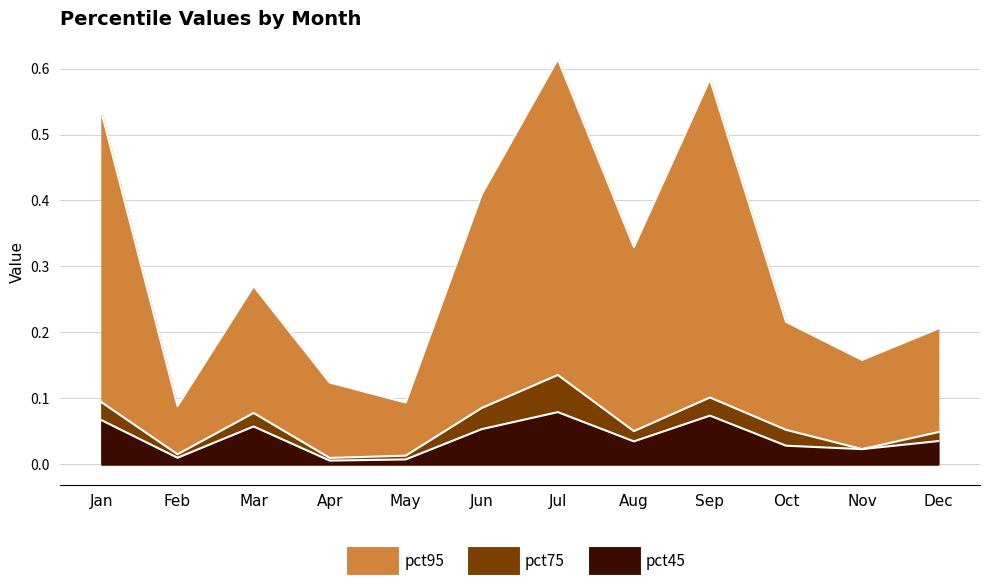

Which category has the lowest value across all series?

Apr